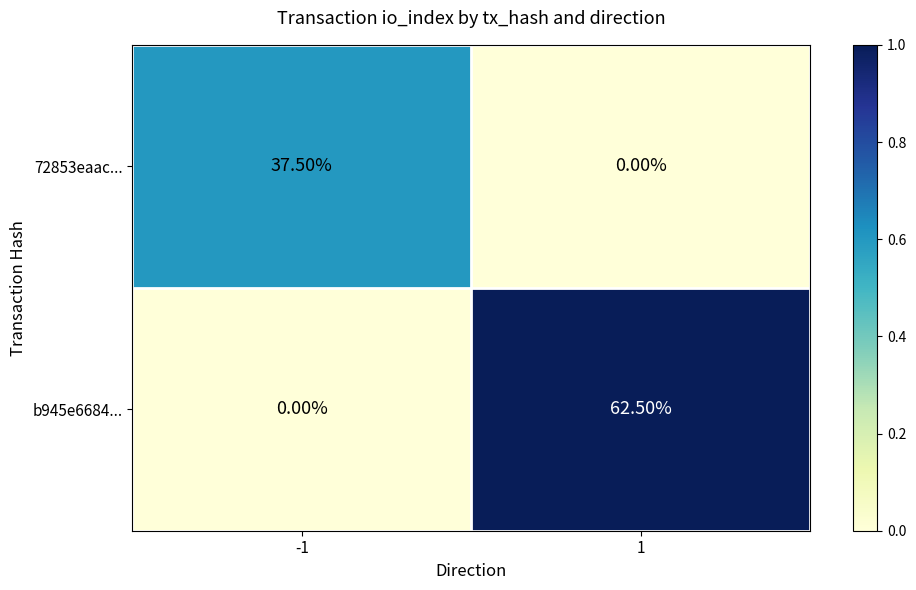

List the labels in order of b945e6684... value, largest first.

1, -1